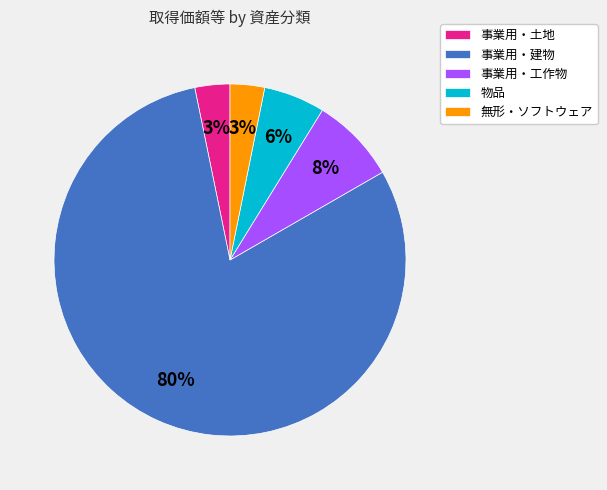

Combined, do 事業用・工作物 and 事業用・土地 account for over 50%?

No